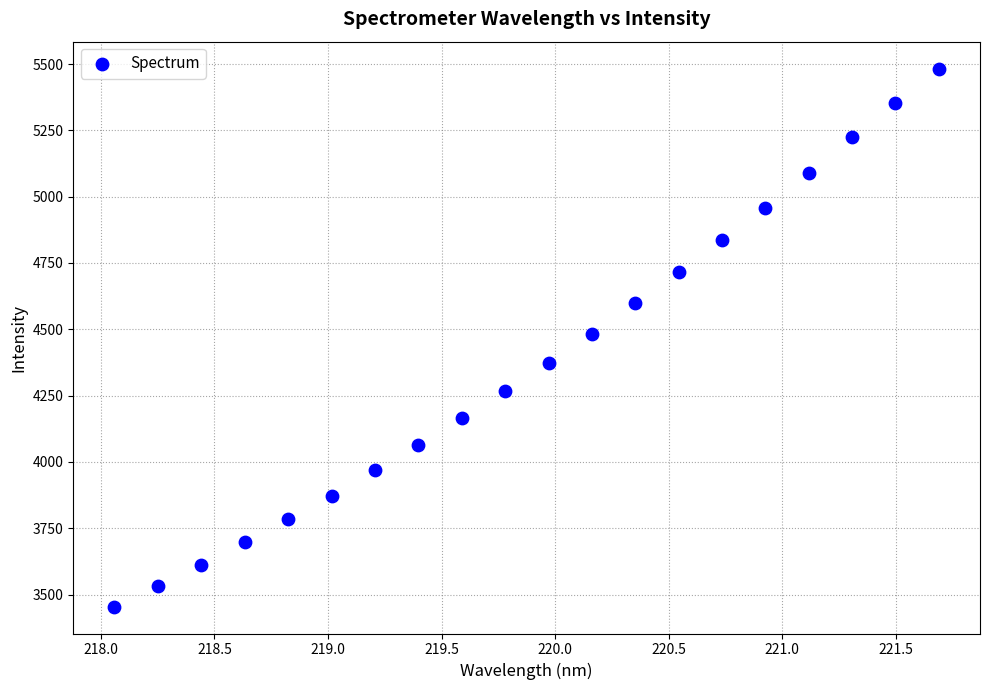

What is the range of Y values (max minus min)?

2028.1